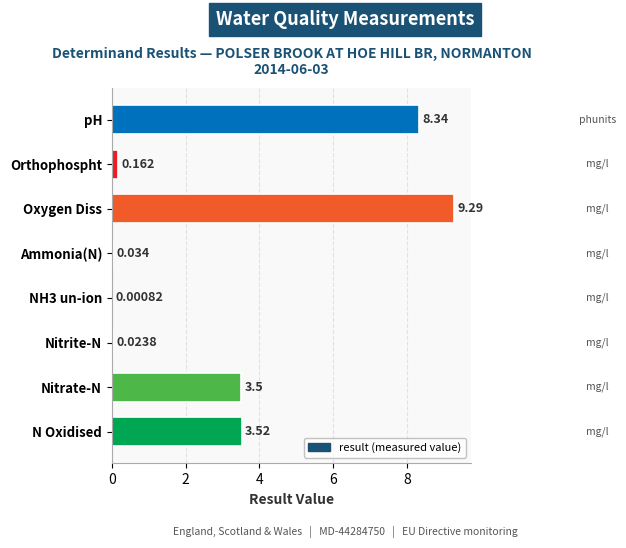

Which category has the highest value across all series?

Oxygen Diss